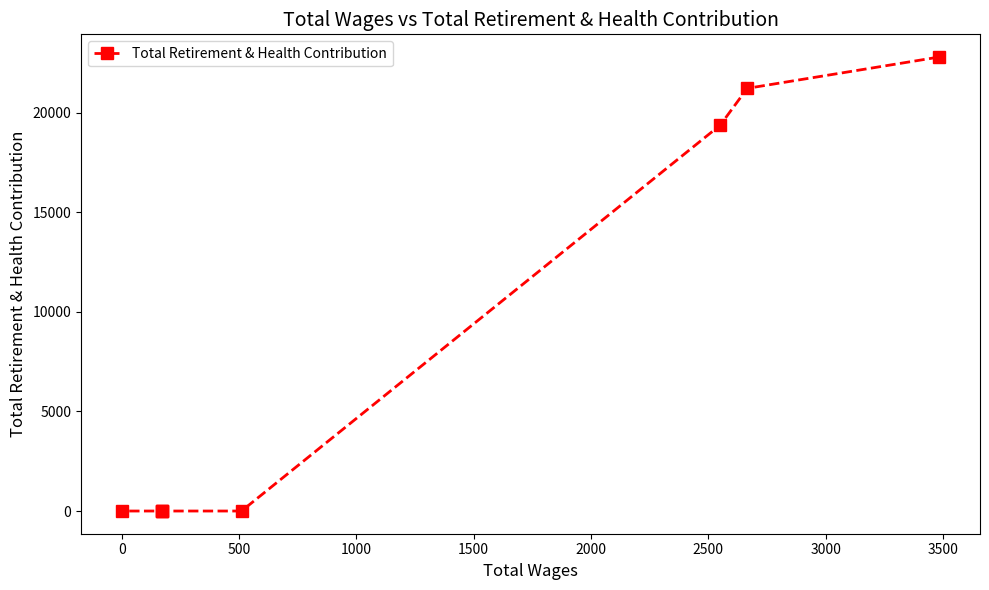

The value at 2000 is 0. True or false?

True